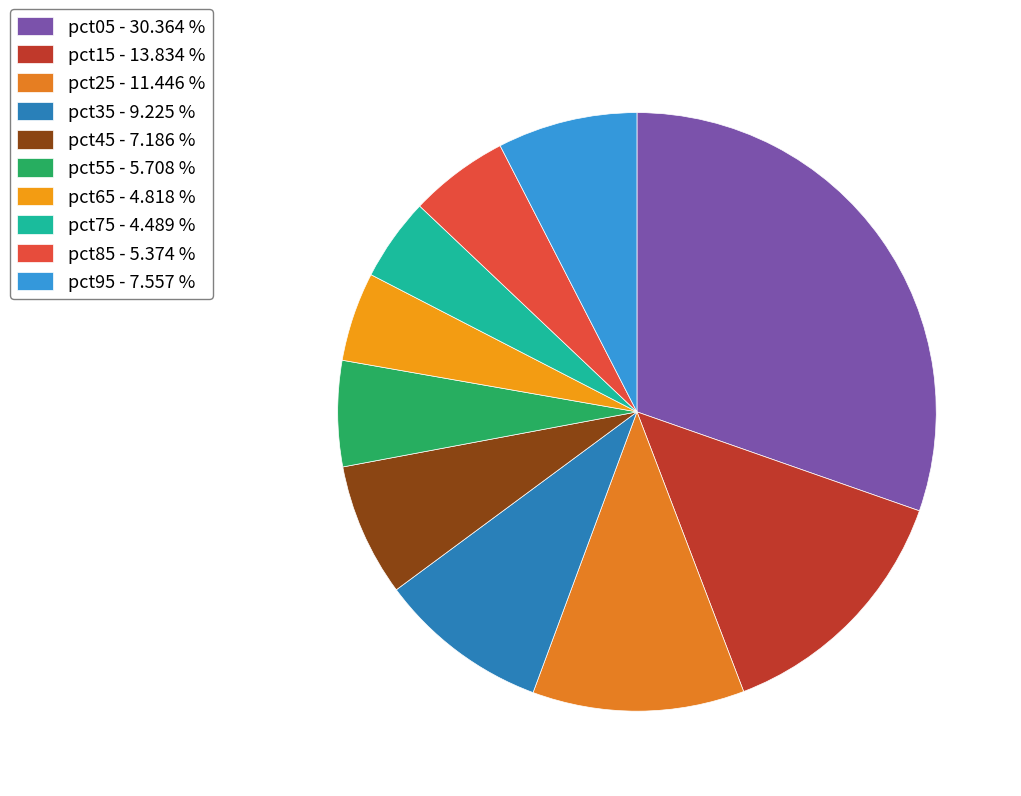

How many slices are in this pie chart?

10